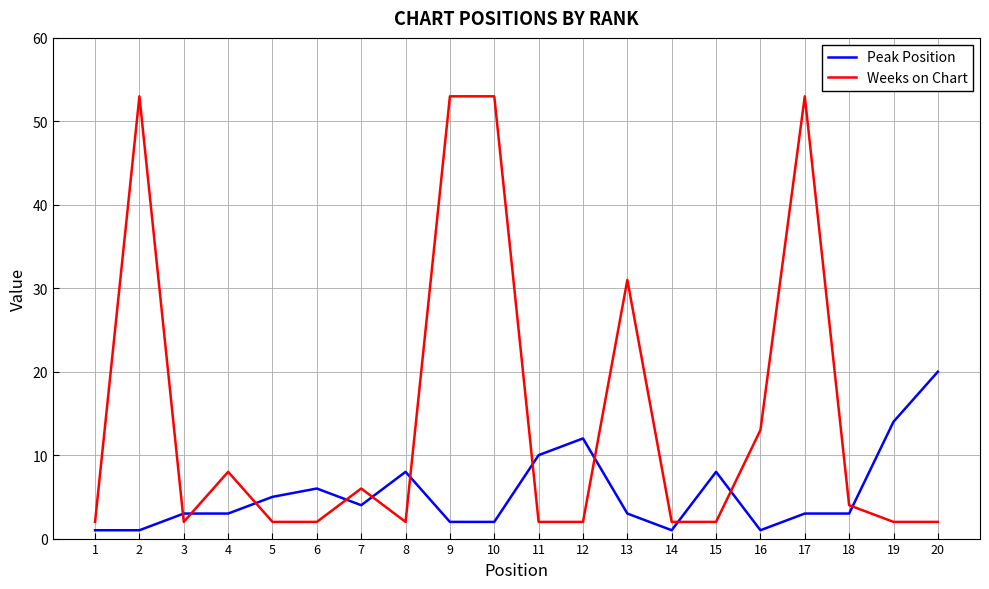

At which category does Weeks on Chart reach its first local peak?

2